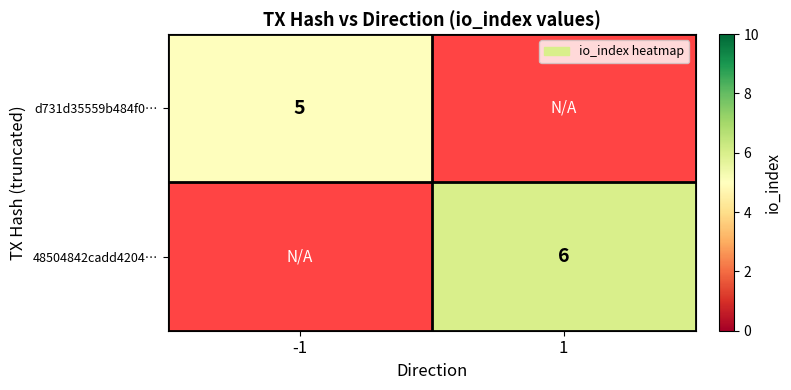

The 48504842cadd4204… series shows 2 at 1. True or false?

False